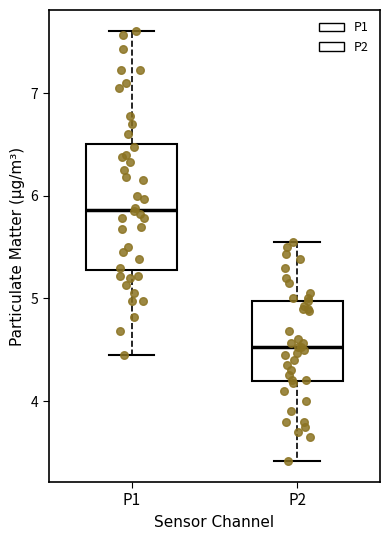

Reading left to right, transcribe this box plot: for each box, give where its median line is, the range the box spans, and where its two whiskers end, as read against the y-axis. The values are not printed on the chart, so give them approximately, as read against the axis.

P1: median 5.9, box 5.3 to 6.5, whiskers 4.5 to 7.6
P2: median 4.5, box 4.2 to 5.0, whiskers 3.4 to 5.6